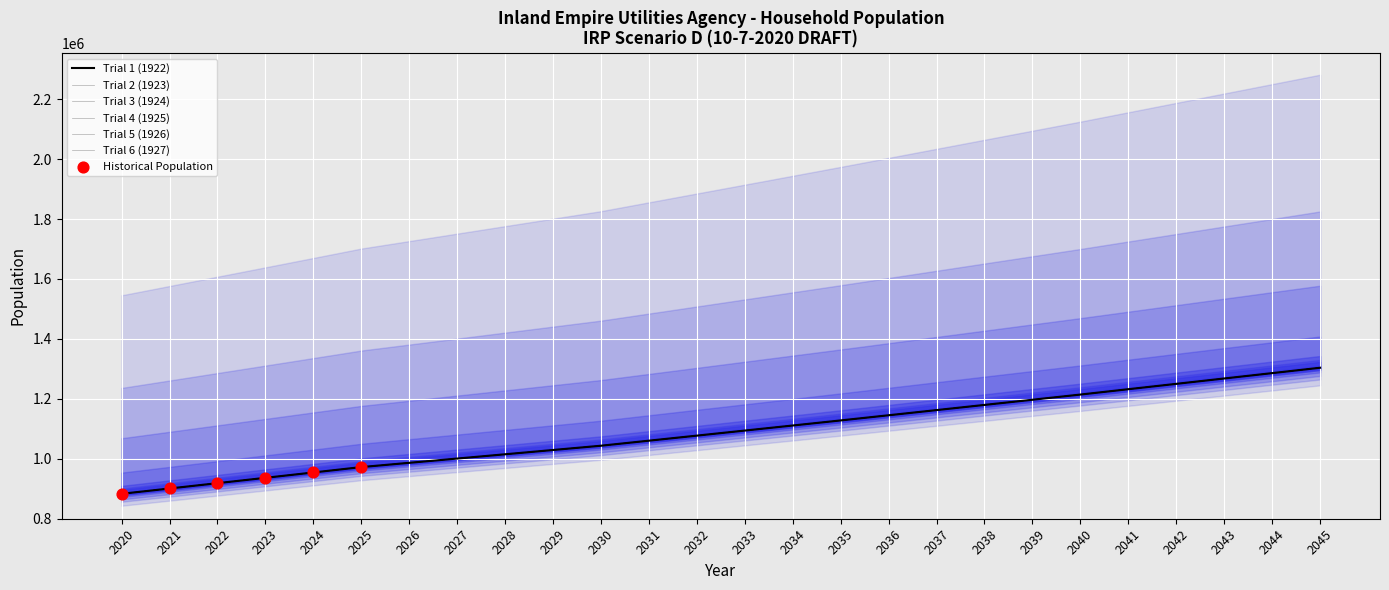

Which series reaches the minimum Y coordinate?

Trial 1 (1922)